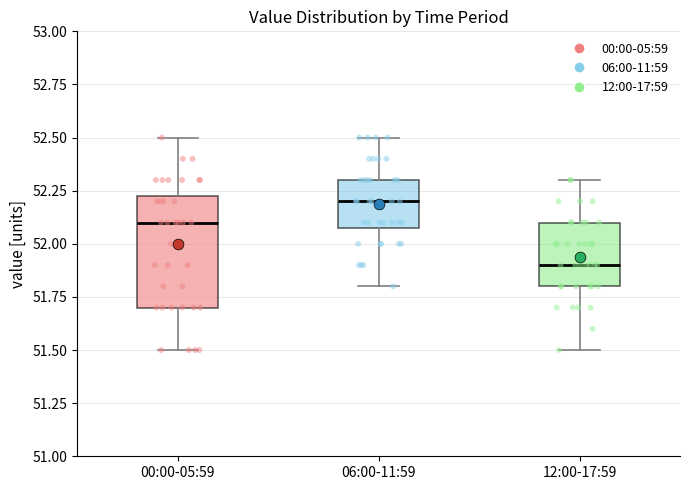

Comparing the boxes themselves (not the whiskers), which one is the tallest?

00:00-05:59